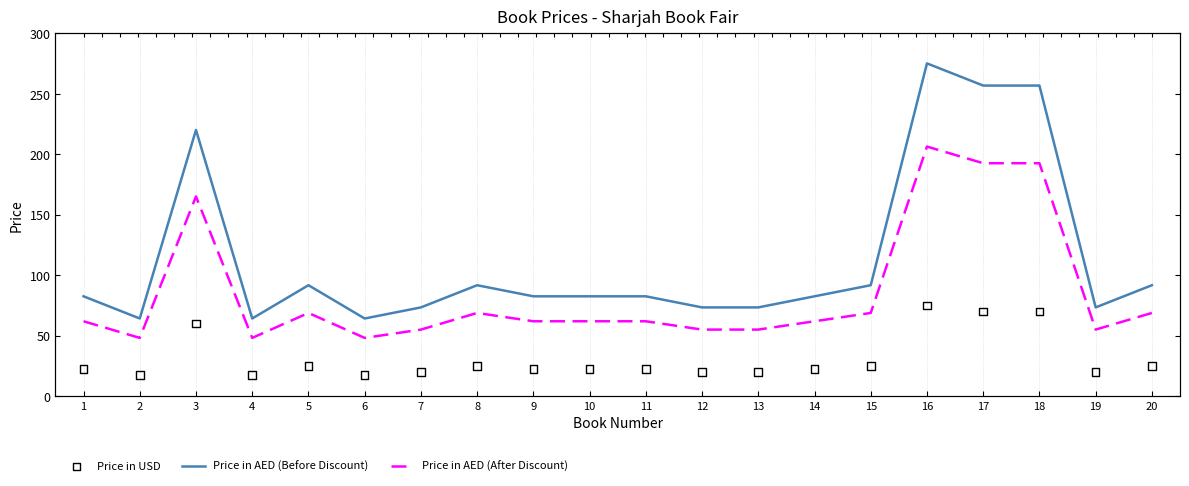

Is the value of Price in AED (After Discount) at 8 greater than the value of Price in AED (Before Discount) at 15?

No